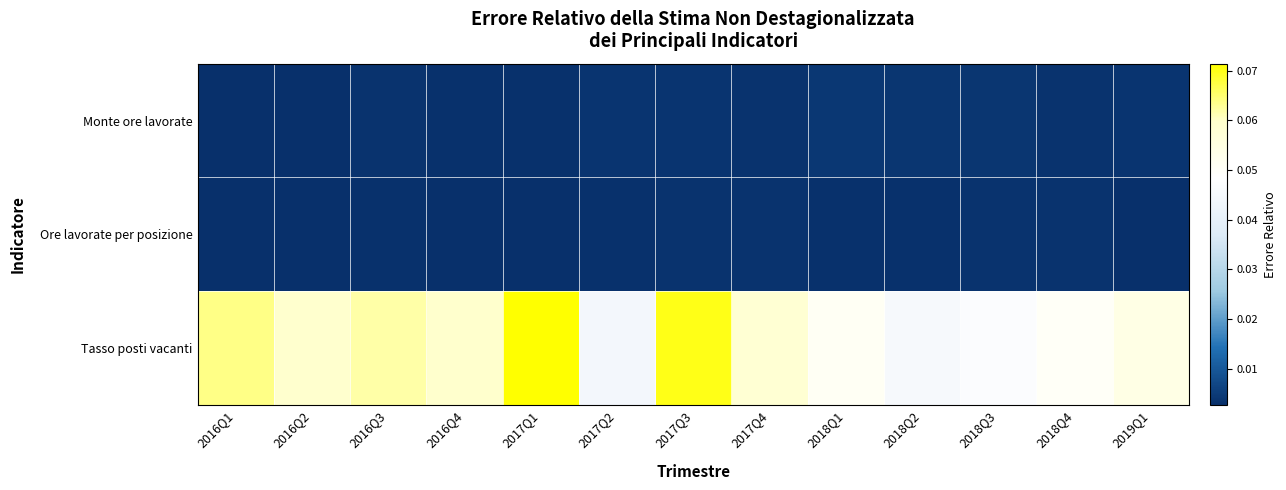

Count the number of data series in this chart.

3